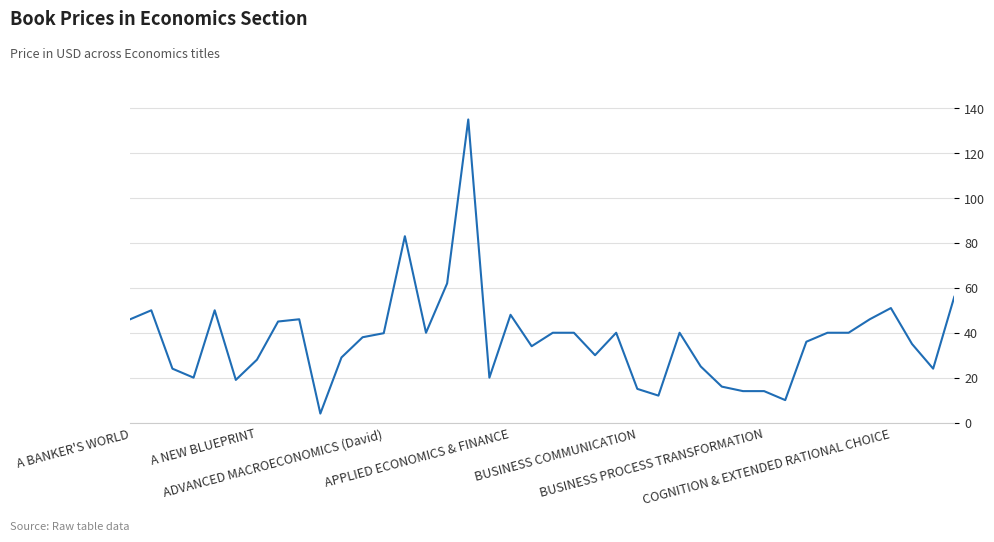

What is the maximum value shown in the chart?

135.0